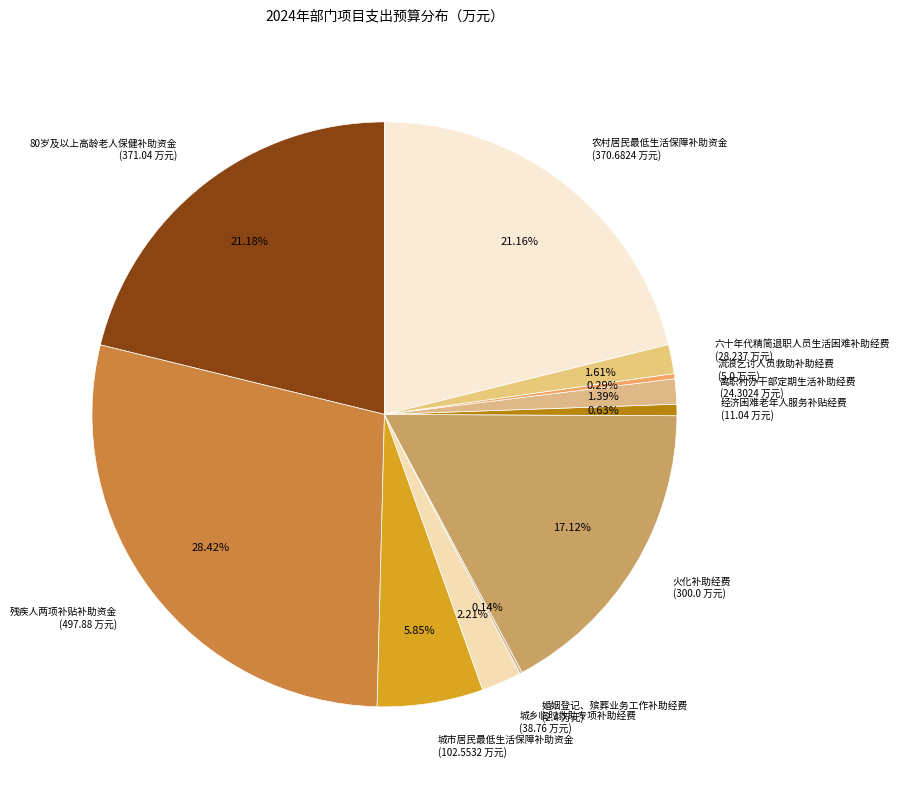

Which category has the smallest portion of the pie?

婚姻登记、殡葬业务工作补助经费